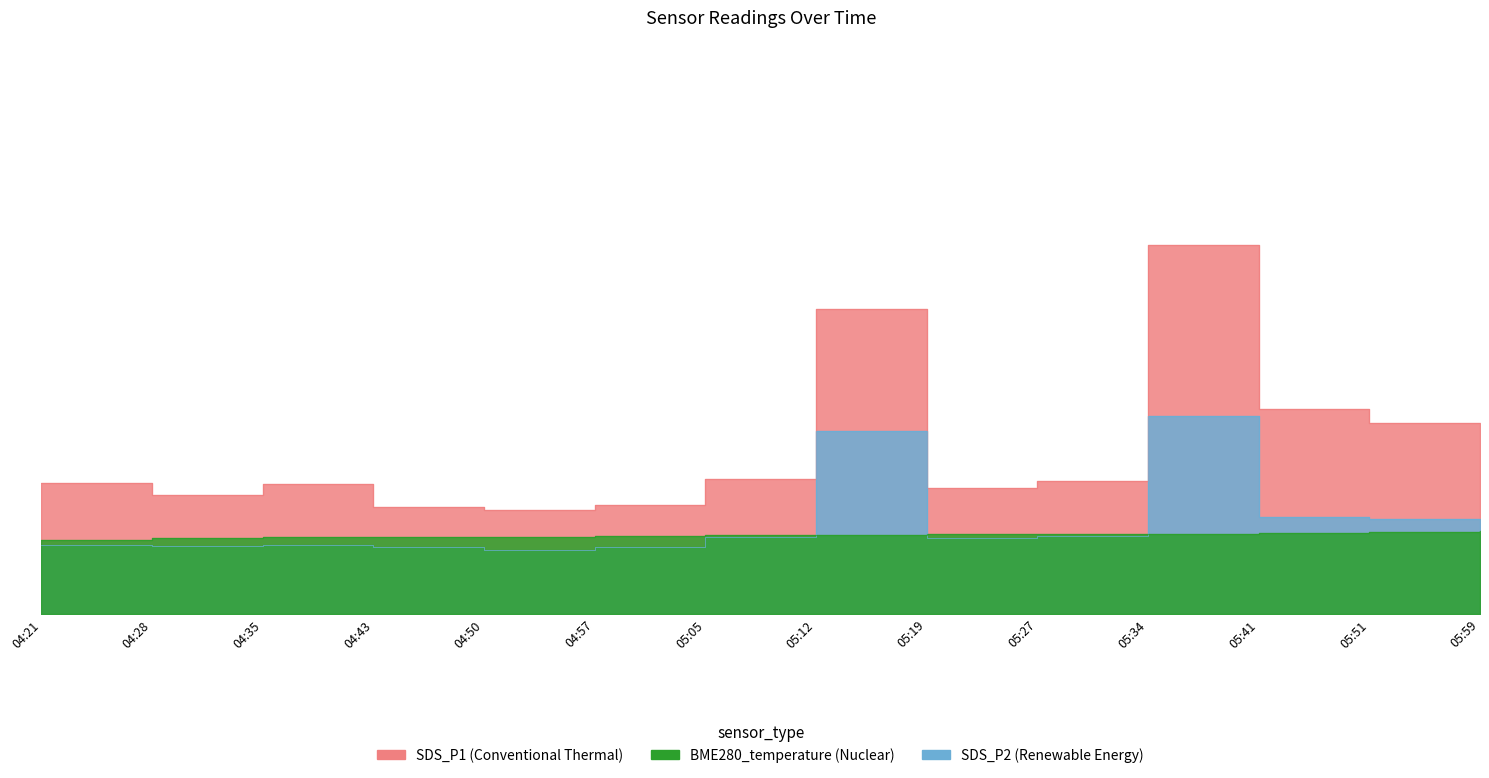

Is the value of SDS_P1 at 04:57 greater than the value of BME280_temperature at 05:27?

Yes